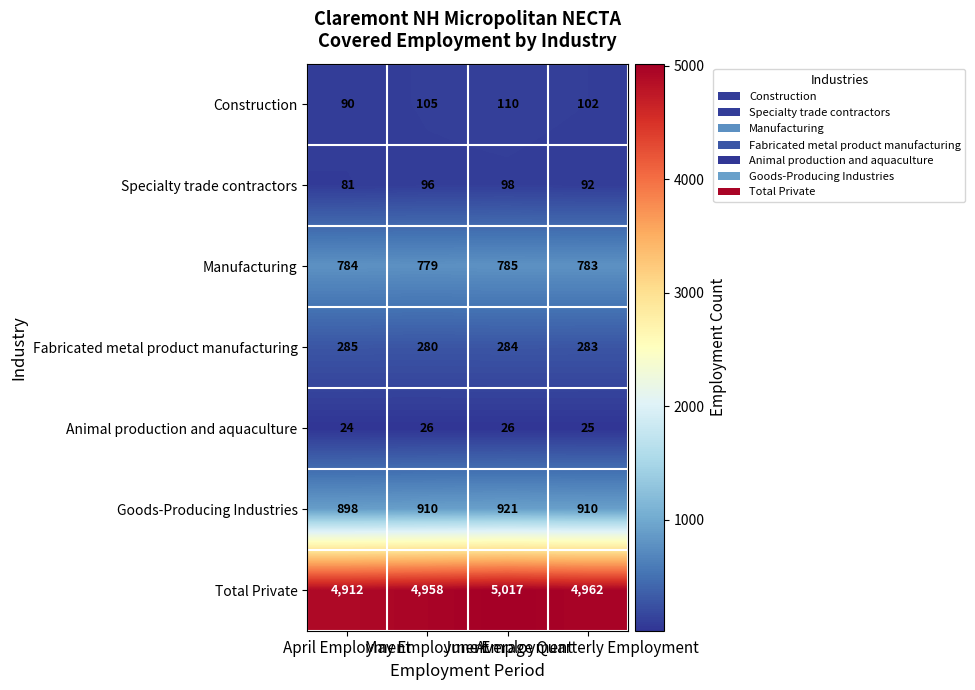

What is the average value of the Specialty trade contractors series?

92